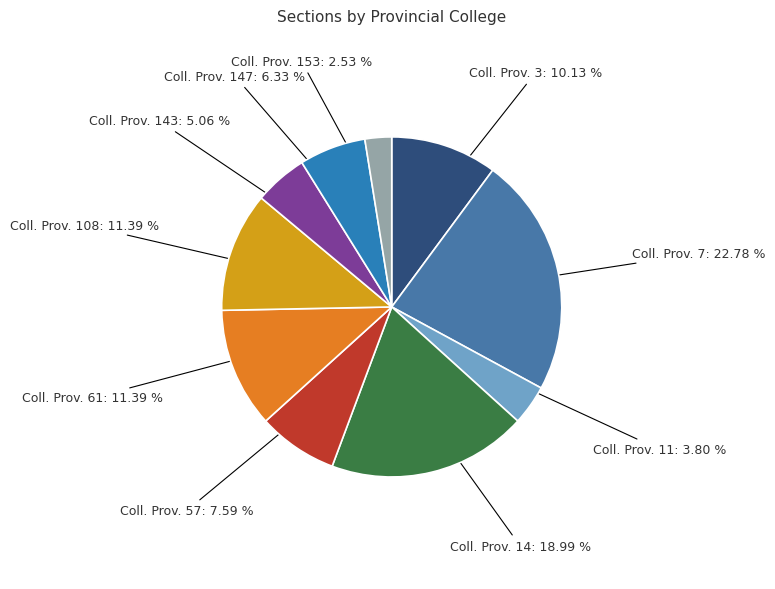

Count the number of slices in the pie.

10